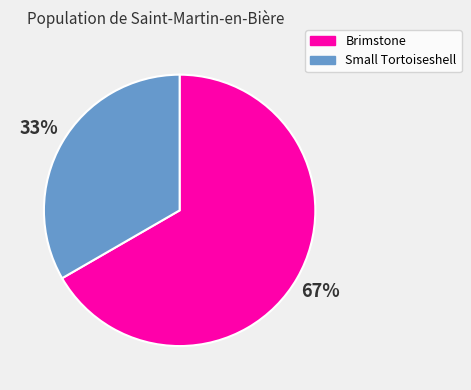

The Brimstone slice represents 72% of the pie. True or false?

False